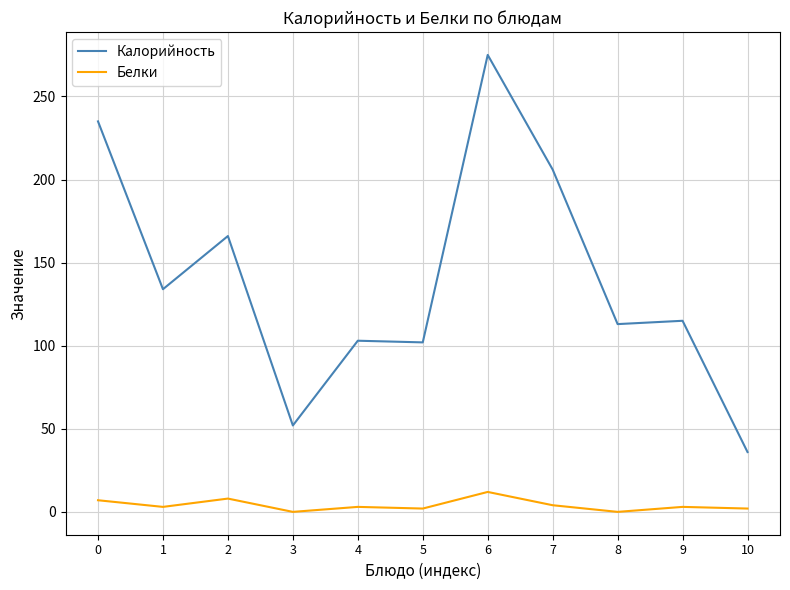

Which category has the highest value in the Белки series?

6